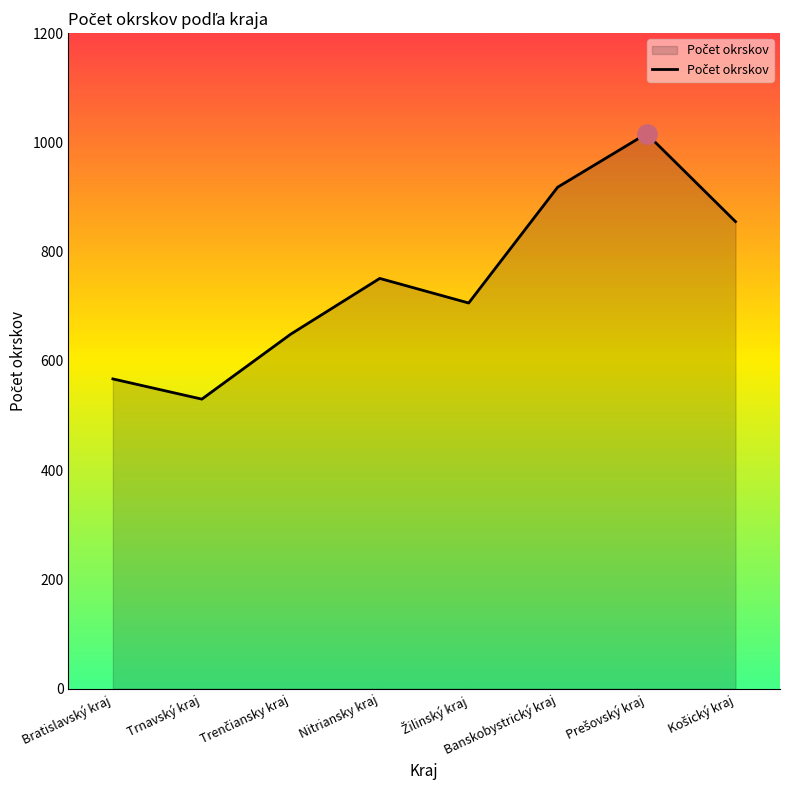

What is the difference between the second highest and minimum values?

388